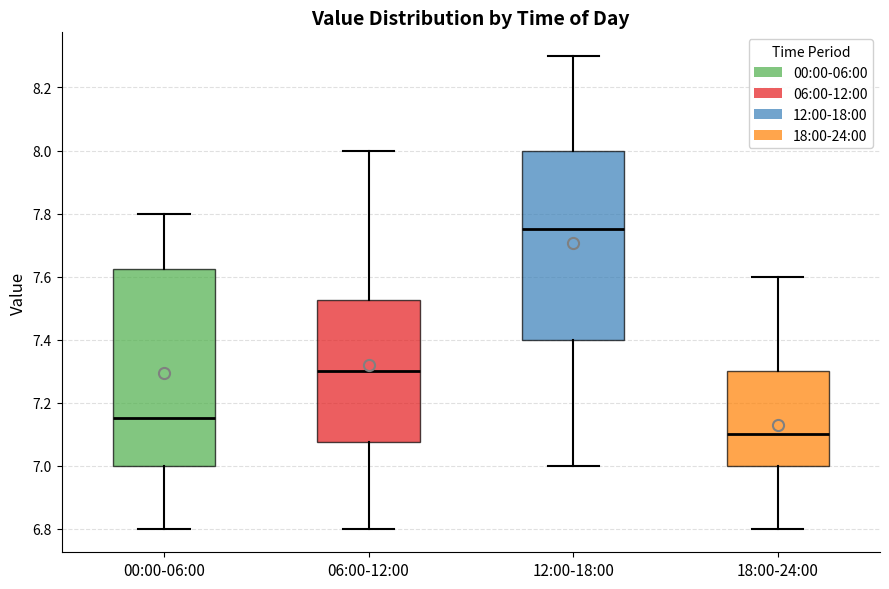

Where does the median line of the box for 18:00-24:00 sit on the y-axis? The values are not printed on the chart, so give them approximately, as read against the axis.

7.10